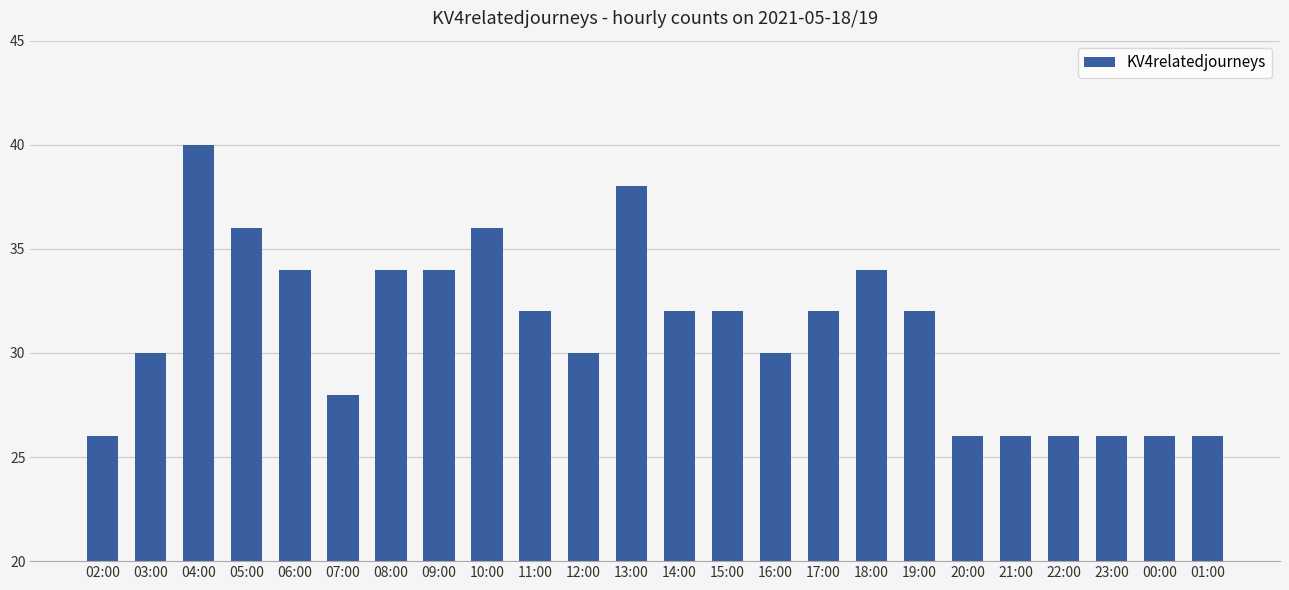

What is the difference between the second highest and minimum values?

12